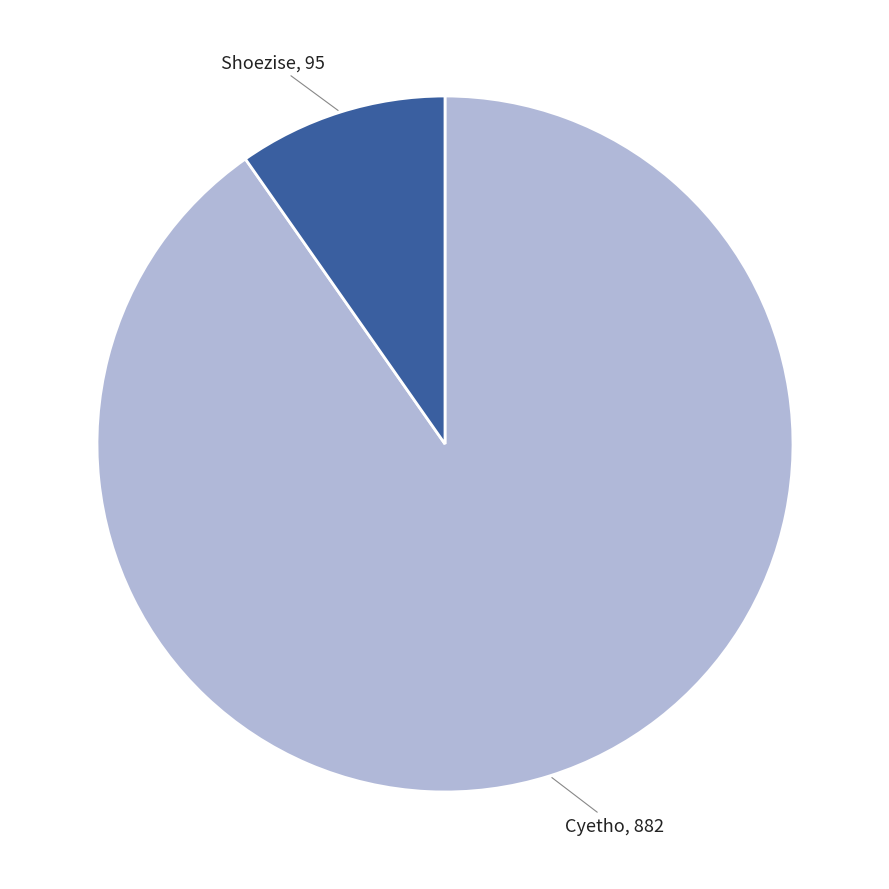

What is the largest slice in the pie chart?

Cyetho